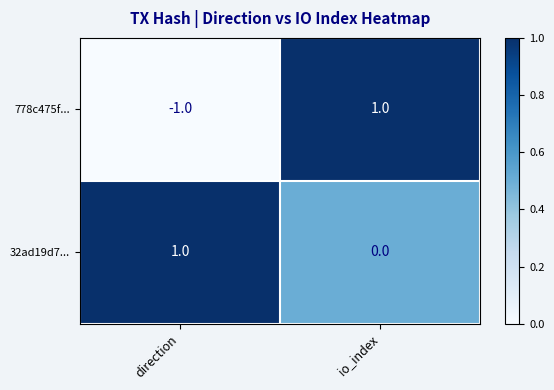

Reading left to right, list all the values displayed in this chart.

778c475f...: -1	1
32ad19d7...: 1	0